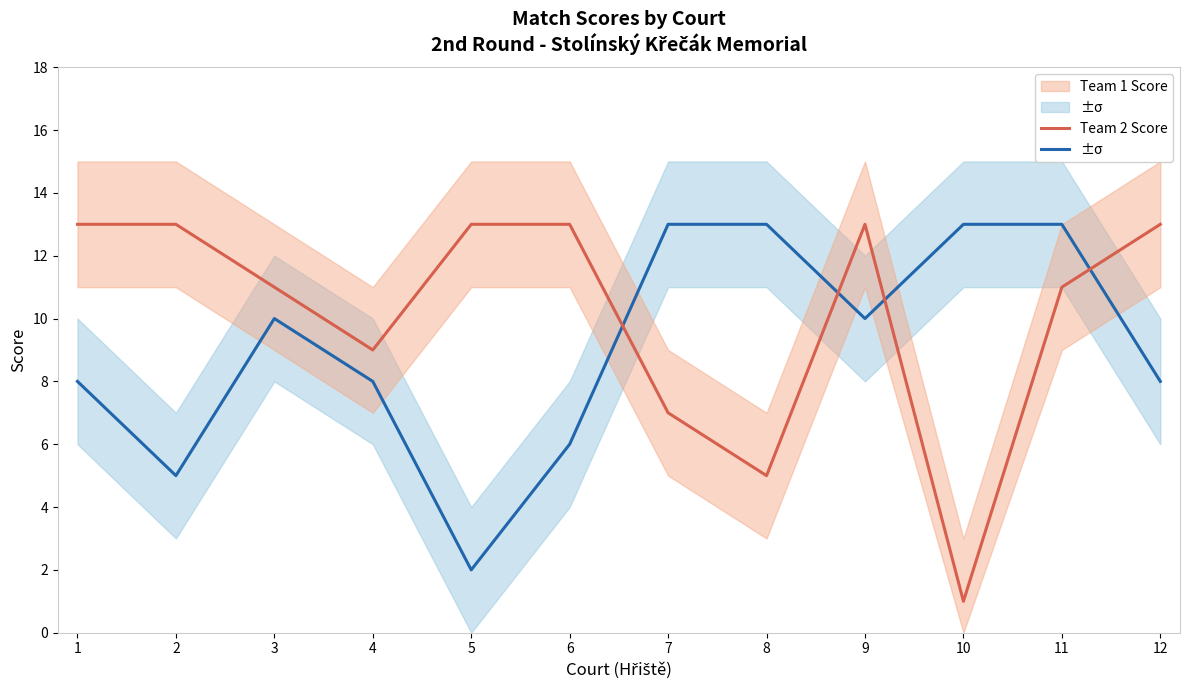

What is the difference between the highest and lowest values at 3?

1